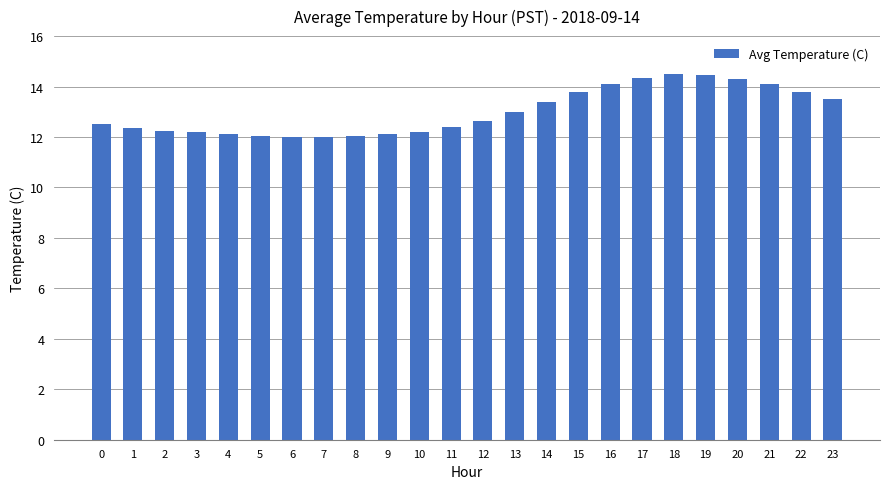

What is the maximum value shown in the chart?

14.5